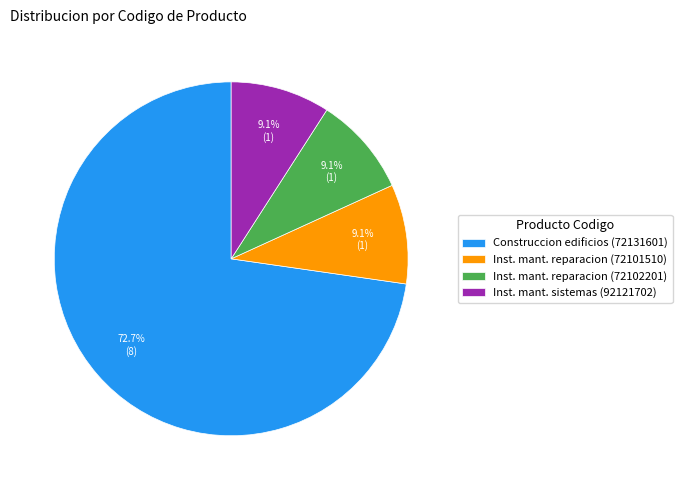

Does any single category account for the majority?

Yes